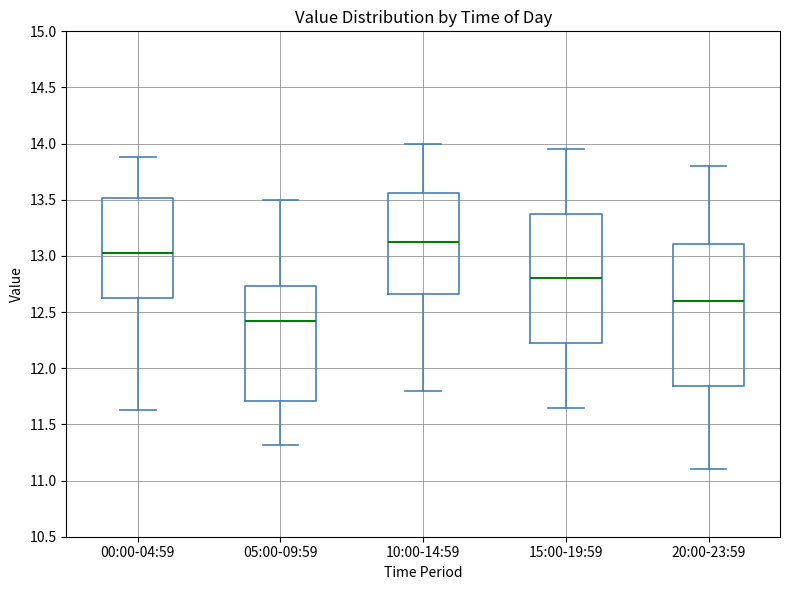

Reading left to right, read every box against the y-axis: the position of its median line, the range the box covers, and the ends of its whiskers. The values are not printed on the chart, so give them approximately, as read against the axis.

00:00-04:59: median 13.05, box 12.60 to 13.50, whiskers 11.65 to 13.90
05:00-09:59: median 12.45, box 11.70 to 12.75, whiskers 11.30 to 13.50
10:00-14:59: median 13.15, box 12.65 to 13.55, whiskers 11.80 to 14.00
15:00-19:59: median 12.80, box 12.25 to 13.40, whiskers 11.65 to 13.95
20:00-23:59: median 12.60, box 11.85 to 13.10, whiskers 11.10 to 13.80